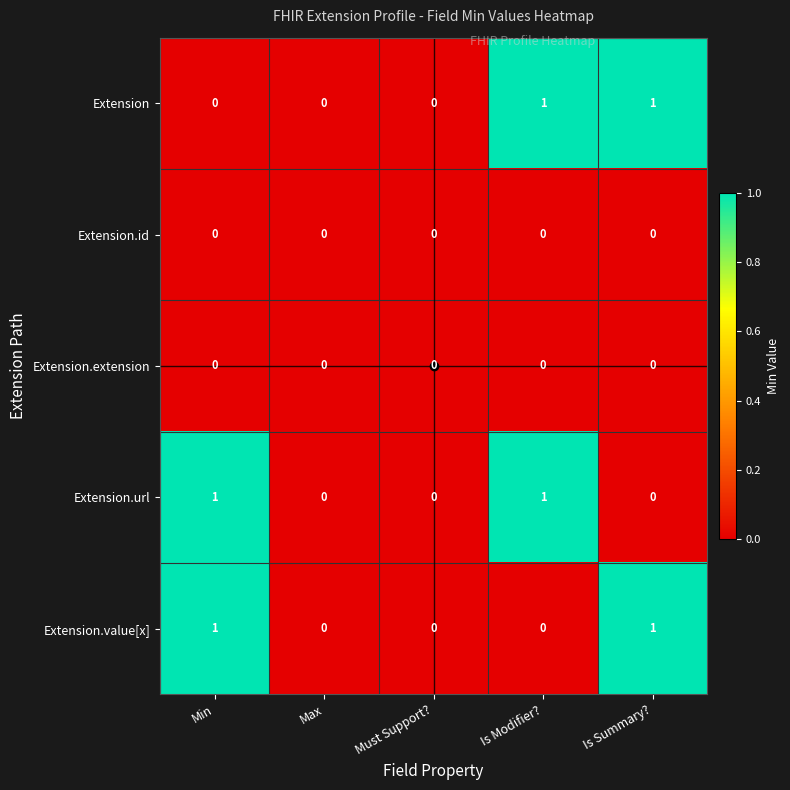

The Extension.value[x] series shows 0 at Must Support?. True or false?

True